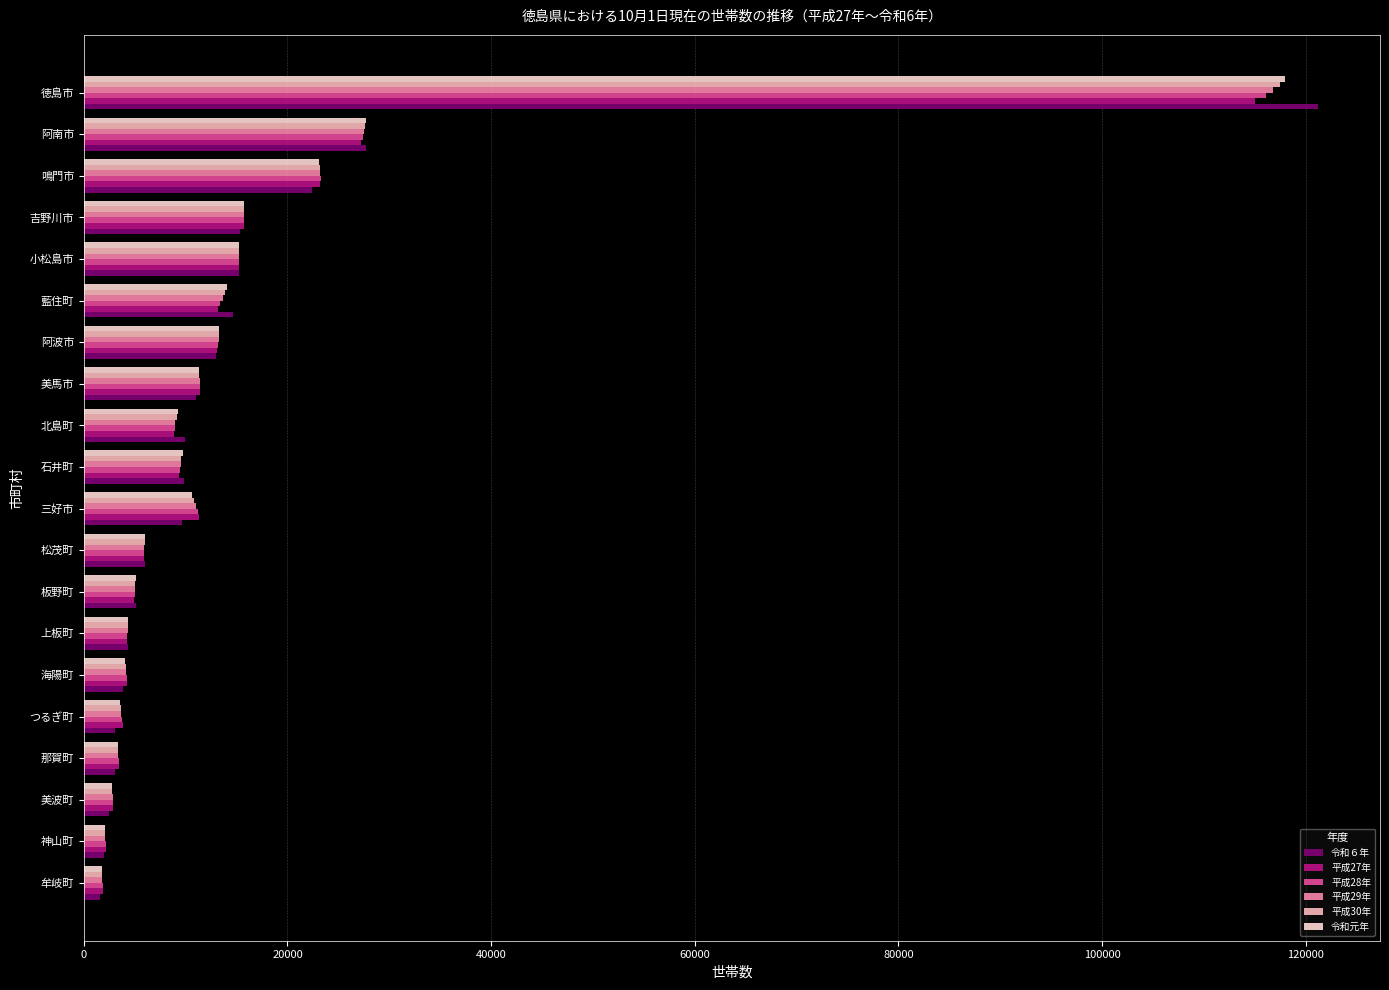

How many data points in 令和６年 are less than 9832?

10